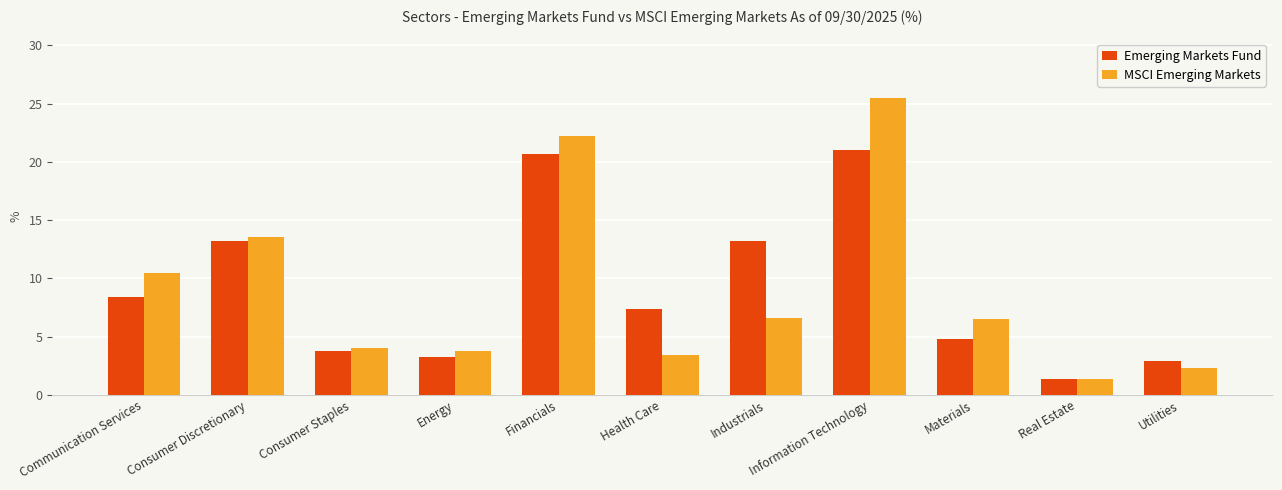

What is the total value across all series at Health Care?

10.8